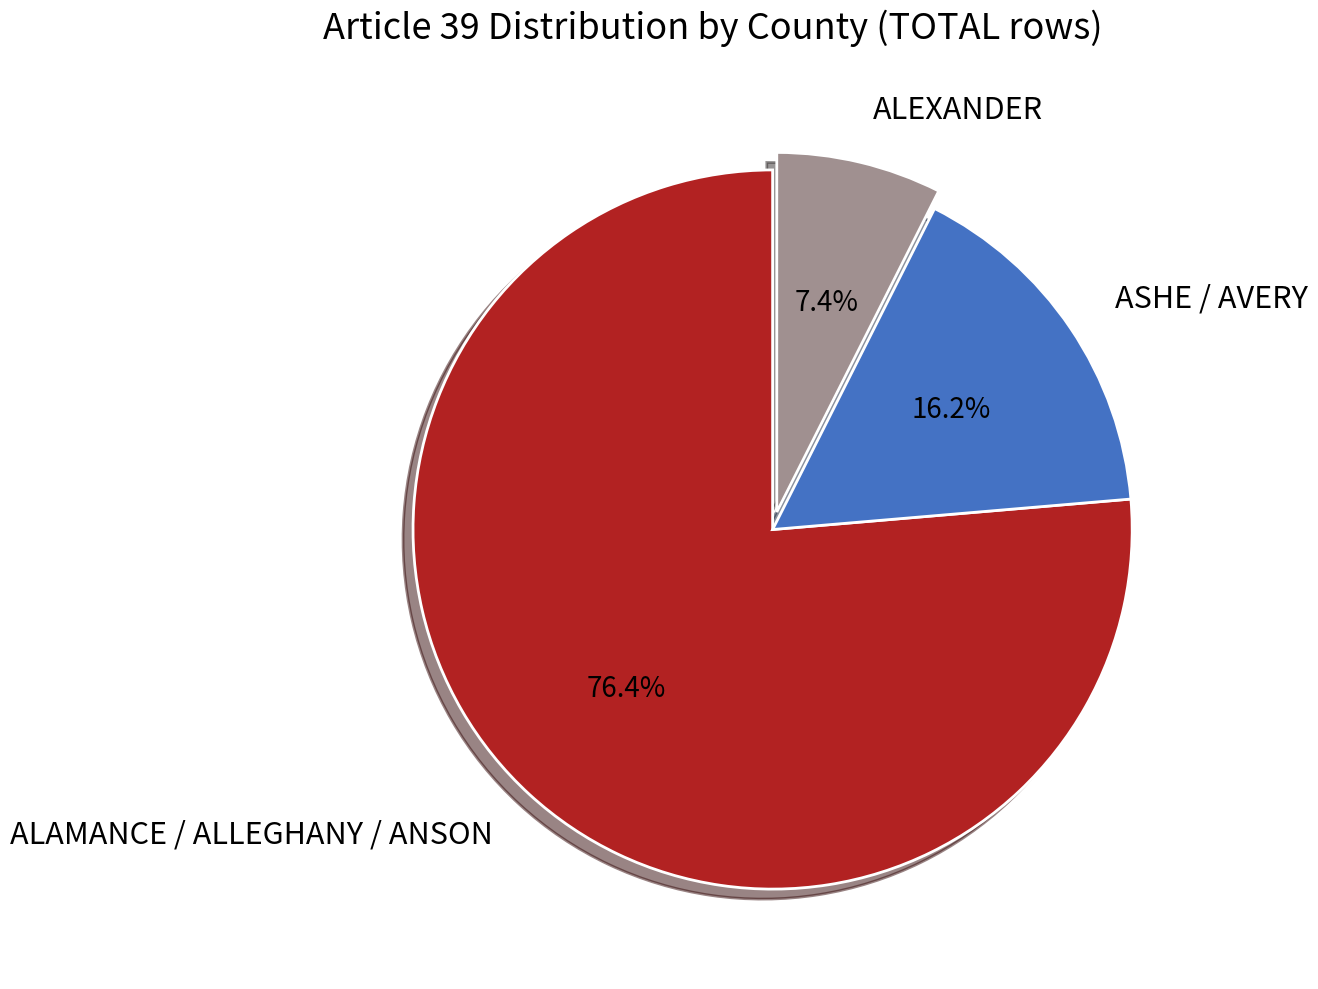

Is it true that ALEXANDER is 16% of the pie?

False